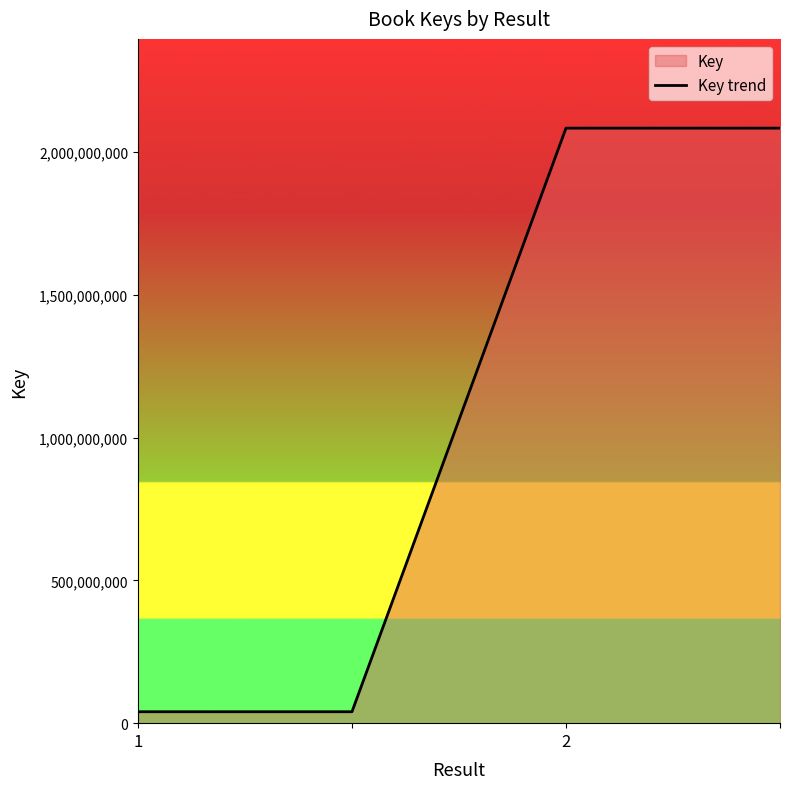

What is the approximate value at 2?

2084541569